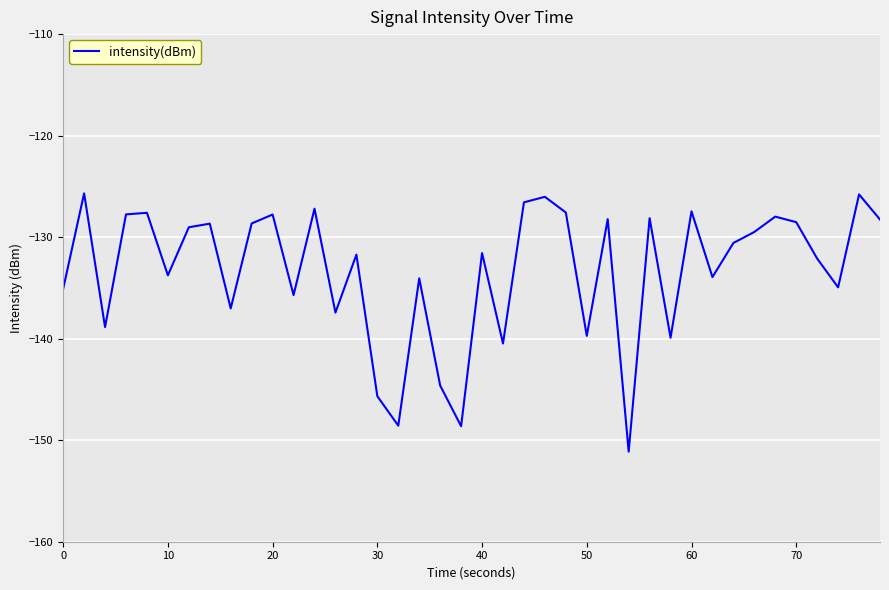

What is the smallest value displayed?

-151.1